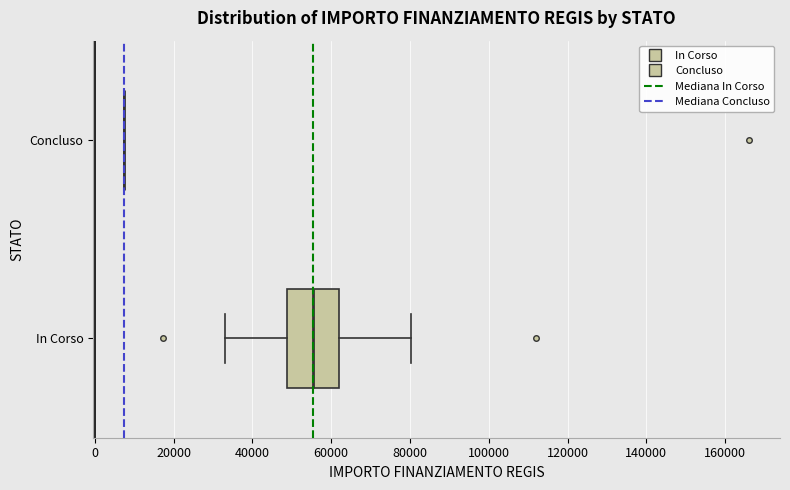

Reading bottom to top, transcribe this box plot: for each box, give where its median line is, the range the box spans, and where its two whiskers end, as read against the x-axis. The values are not printed on the chart, so give them approximately, as read against the axis.

In Corso: median 56000, box 48000 to 62000, whiskers 32000 to 80000
Concluso: box collapsed to a line at 8000, whiskers 8000 to 8000